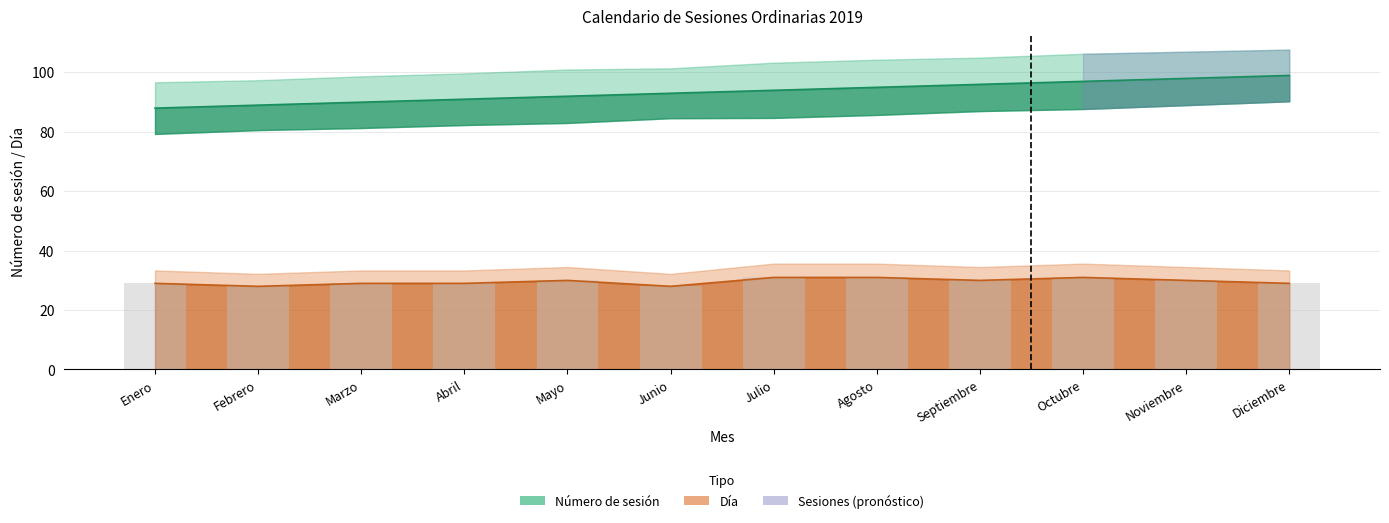

How many bars are there in total?

24